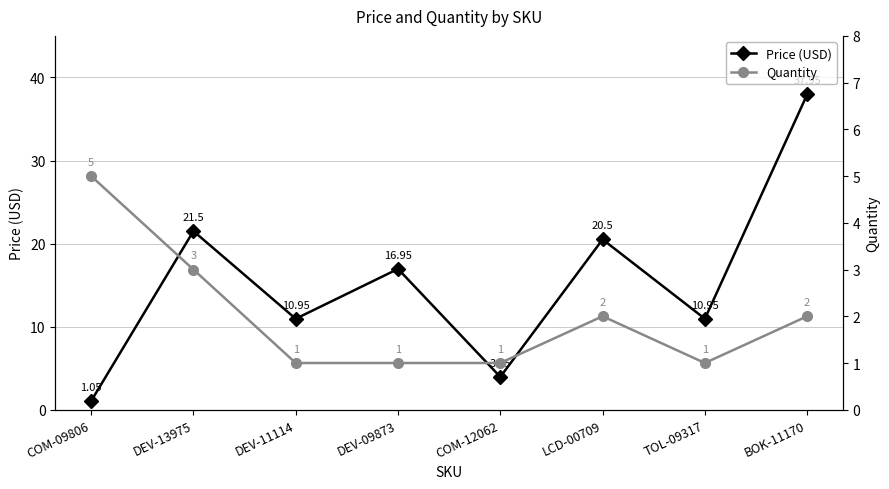

What is the difference between the maximum and minimum values in the Quantity series?

4.0